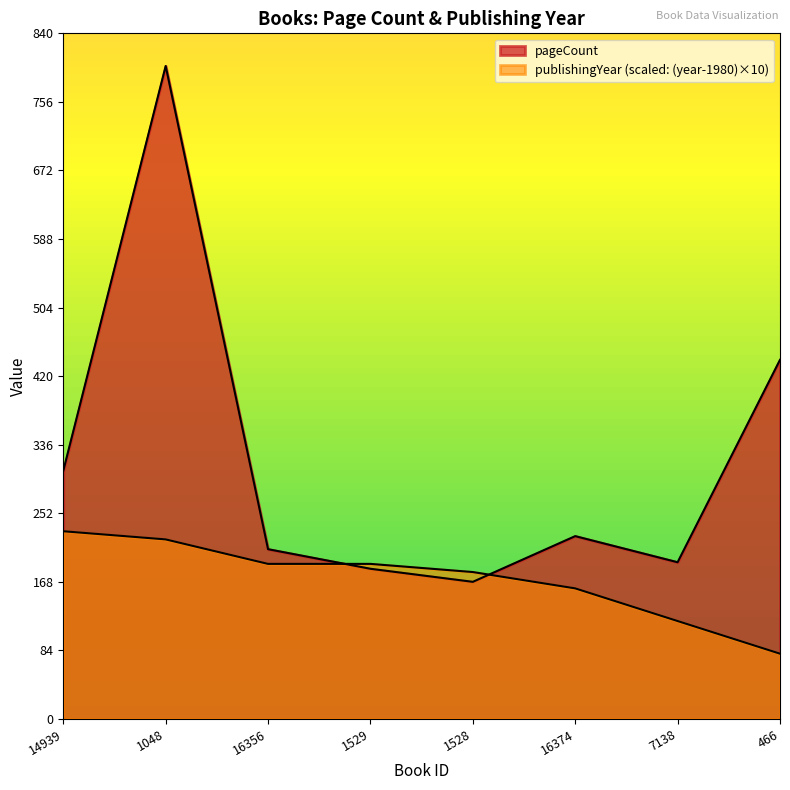

Reading left to right, transcribe all the data shown in this chart.

pageCount: 304	800	208	184	168	224	192	440
publishingYear: 230	220	190	190	180	160	120	80